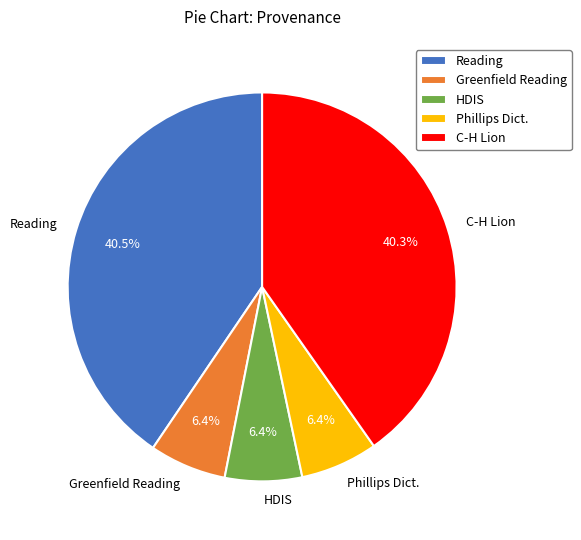

What is the ratio of the value at HDIS to the value at Phillips Dict.?

1.0